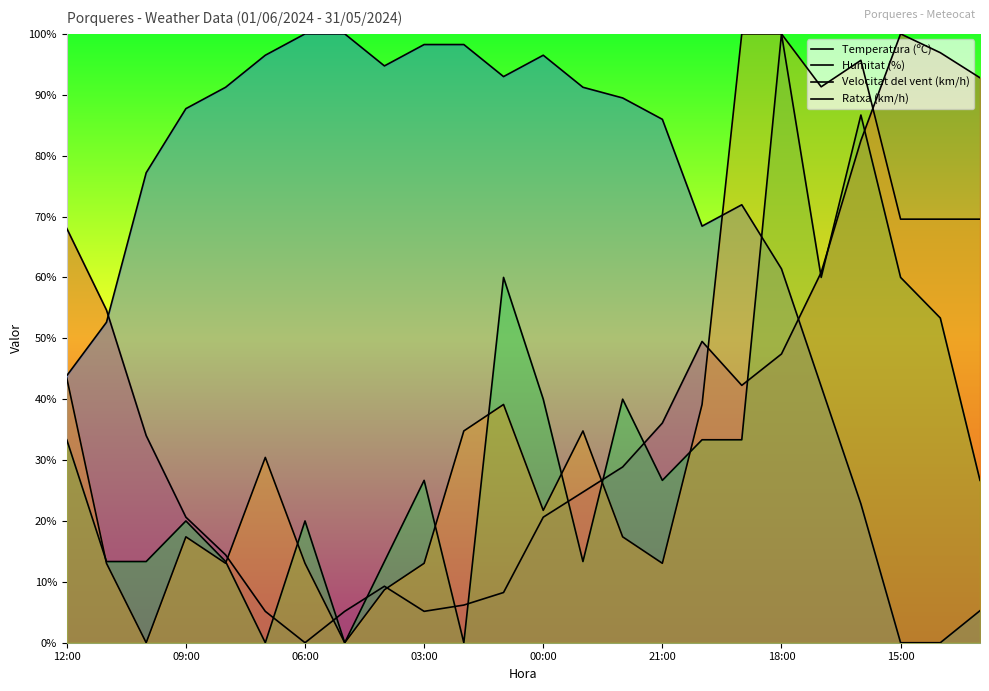

How many data points in Ratxa (km/h) are less than 34?

12